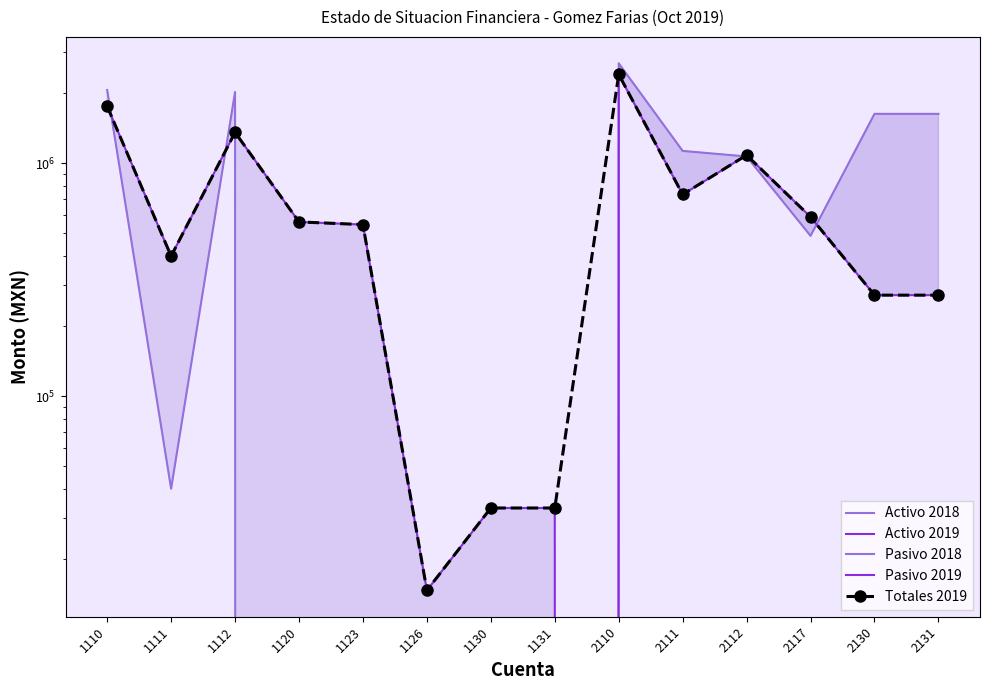

Where do Pasivo 2019 and Activo 2019 first cross each other?

1131 and 2110